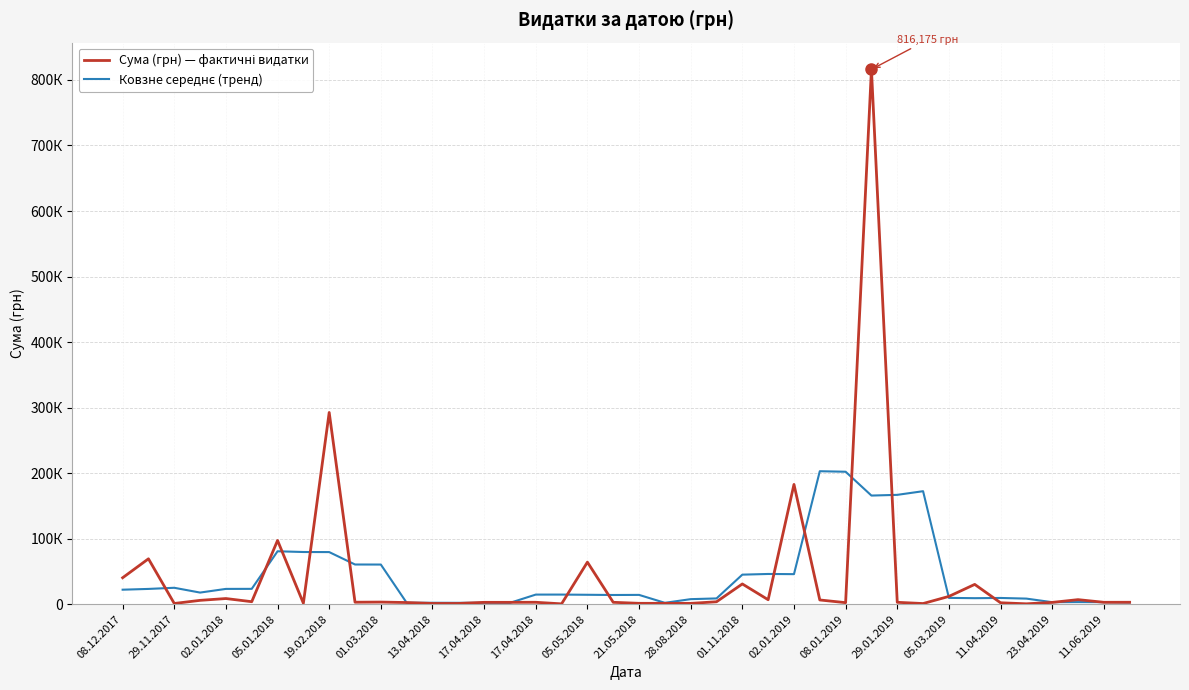

List the series in order of their overall mean, highest first.

Сума (грн) — фактичні видатки, Ковзне середнє (тренд)